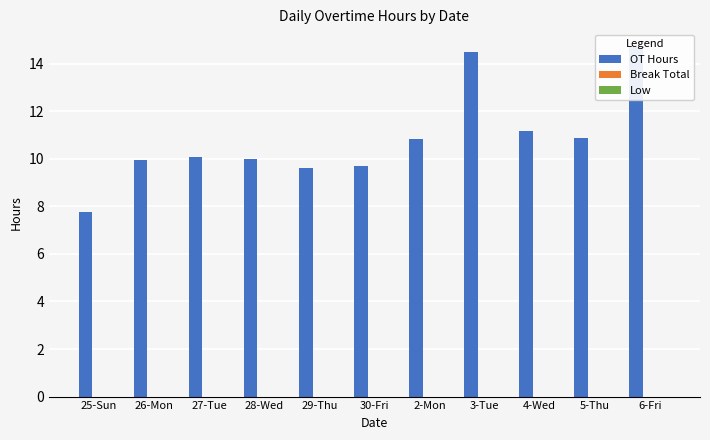

What is the difference between the maximum and minimum values in the OT Hours series?

7.0